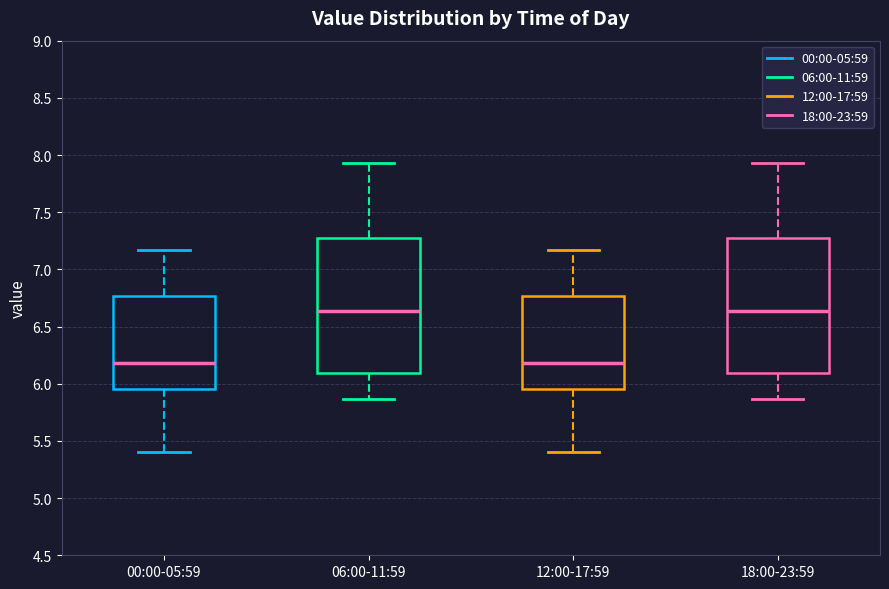

Reading left to right, read every box against the y-axis: the position of its median line, the range the box covers, and the ends of its whiskers. The values are not printed on the chart, so give them approximately, as read against the axis.

00:00-05:59: median 6.20, box 5.95 to 6.75, whiskers 5.40 to 7.15
06:00-11:59: median 6.65, box 6.10 to 7.30, whiskers 5.85 to 7.95
12:00-17:59: median 6.20, box 5.95 to 6.75, whiskers 5.40 to 7.15
18:00-23:59: median 6.65, box 6.10 to 7.30, whiskers 5.85 to 7.95